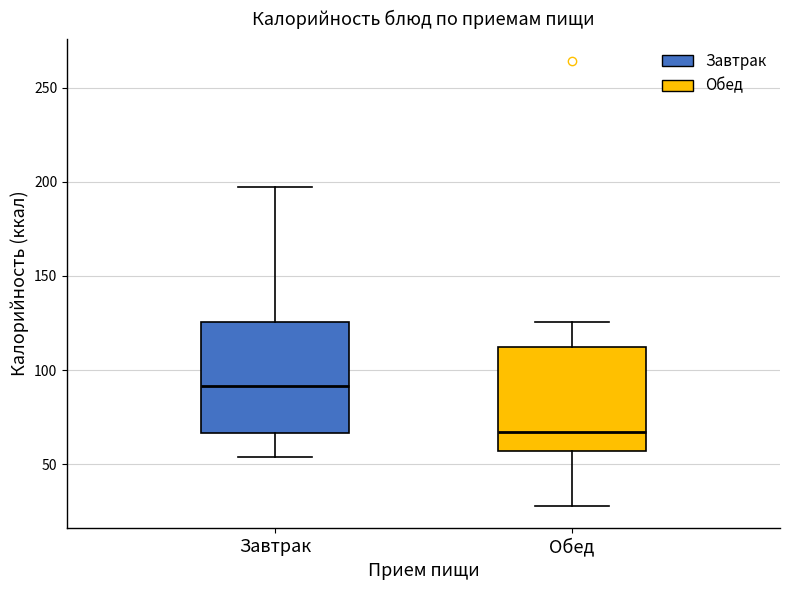

Reading left to right, transcribe this box plot: for each box, give where its median line is, the range the box spans, and where its two whiskers end, as read against the y-axis. The values are not printed on the chart, so give them approximately, as read against the axis.

Завтрак: median 90, box 65 to 125, whiskers 55 to 195
Обед: median 65, box 55 to 110, whiskers 30 to 125